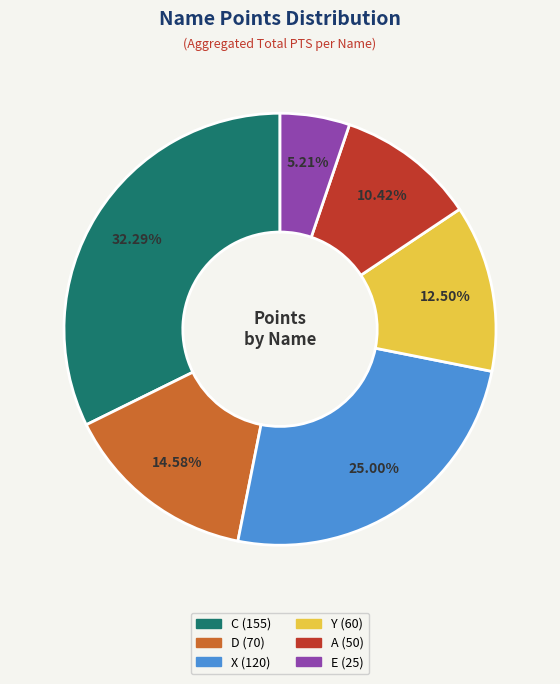

Is there any slice that represents more than half of the pie?

No